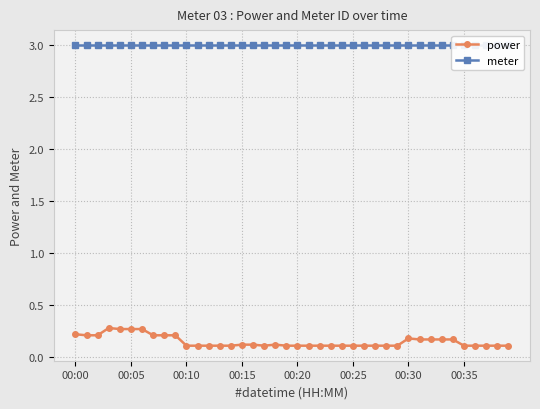

What position from the left is 22?

23